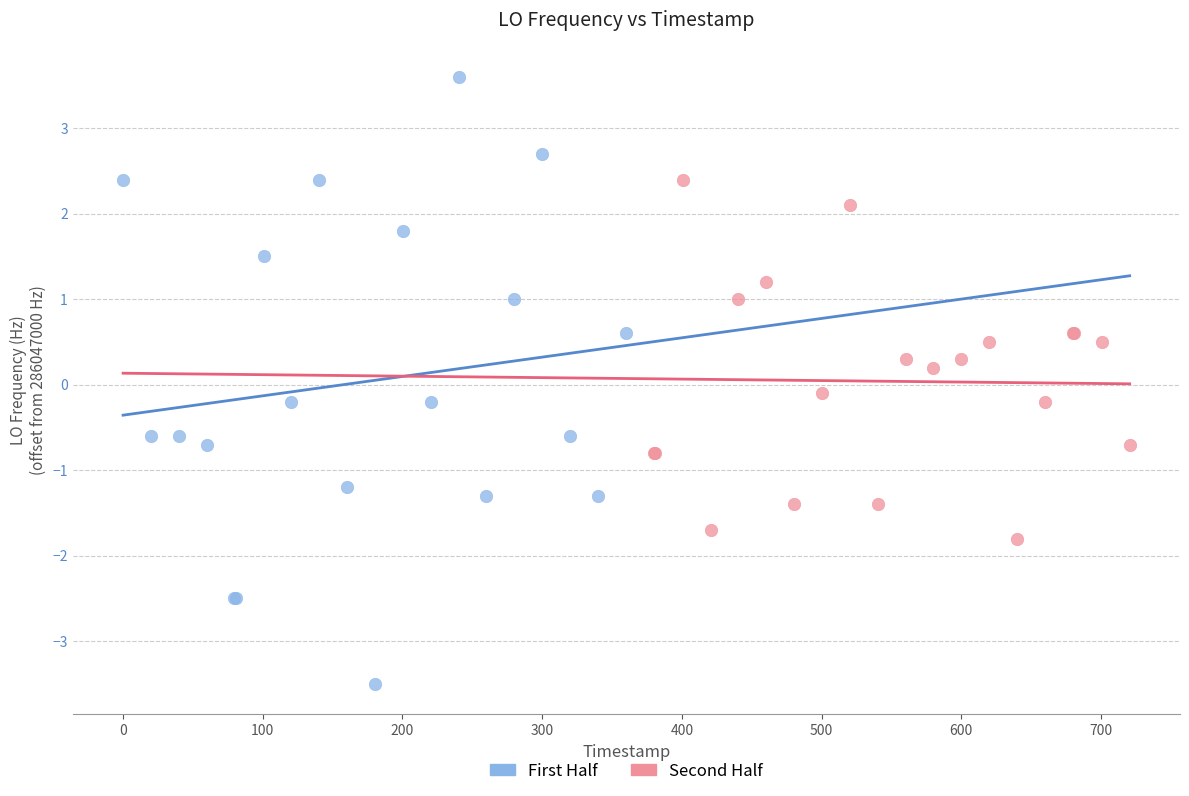

Which series has the largest Y range (max minus min)?

First Half